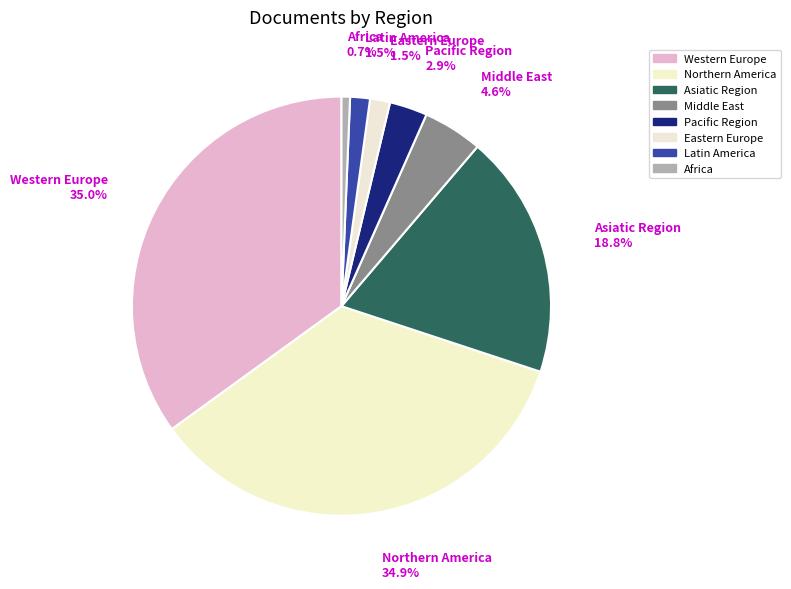

To the nearest percent, what is the average slice percentage?

12%